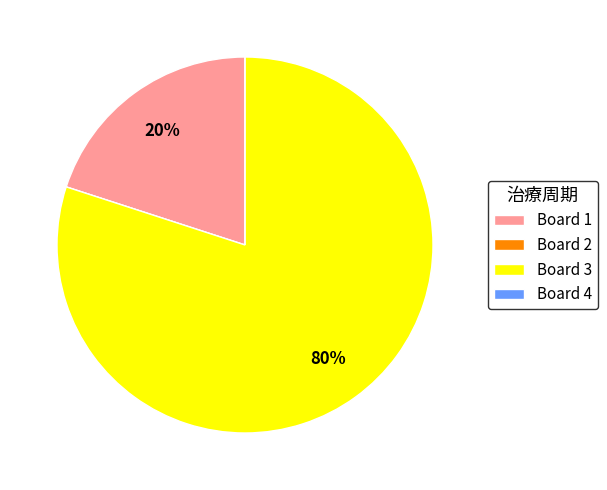

To the nearest percent, what is the average slice percentage?

25%